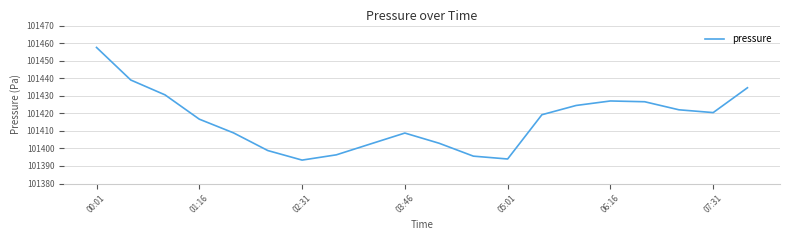

What is the difference between the maximum and minimum values?

64.2